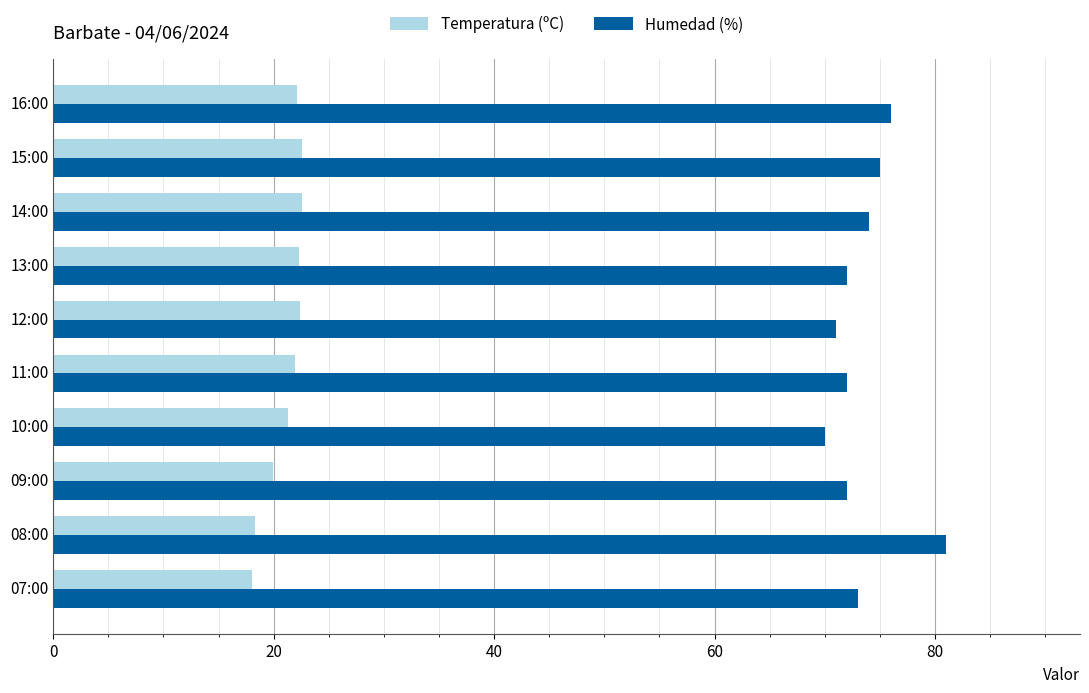

What is the spread (max minus min) of values at 16:00?

53.9